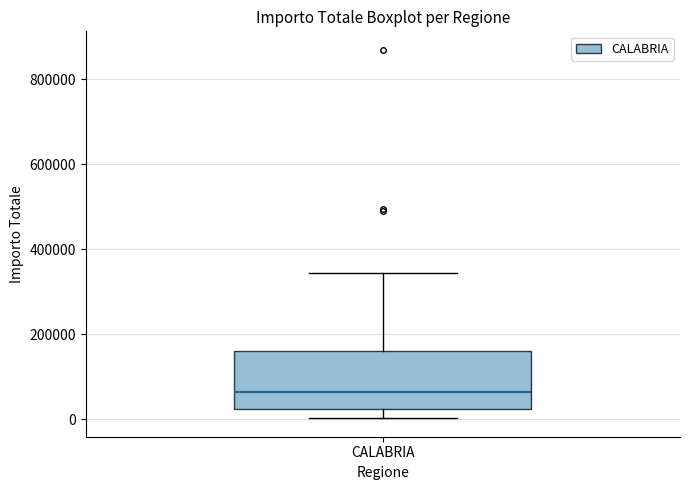

Read this box plot against the y-axis: the position of the median line, the range covered by the box, and the ends of both whiskers. The values are not printed on the chart, so give them approximately, as read against the axis.

median 60000, box 20000 to 160000, whiskers 0 to 340000